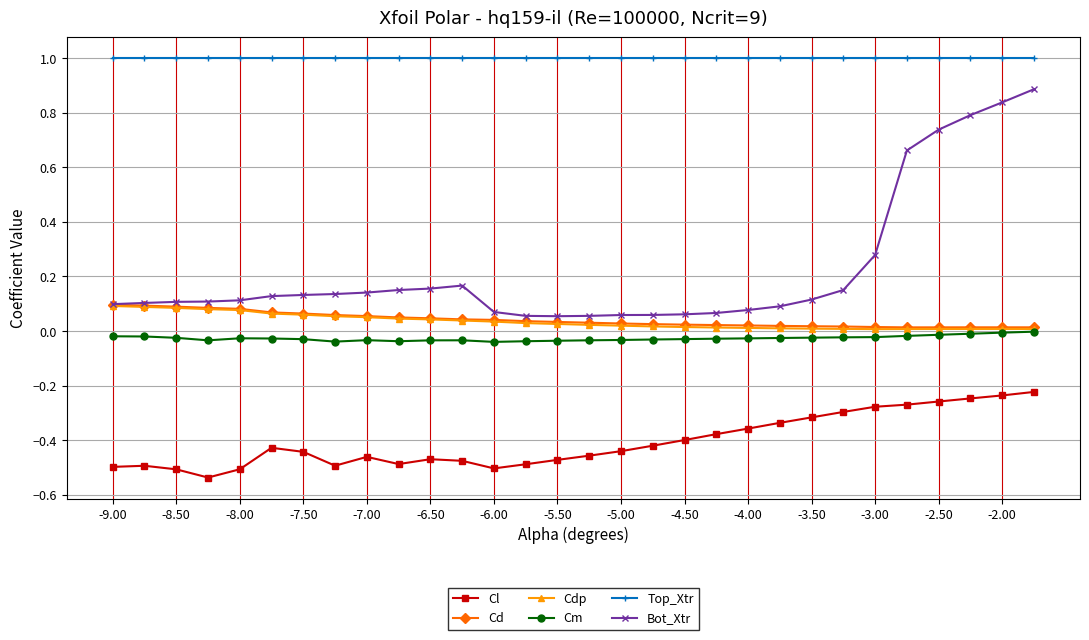

Which series has the widest spread of values?

Bot_Xtr